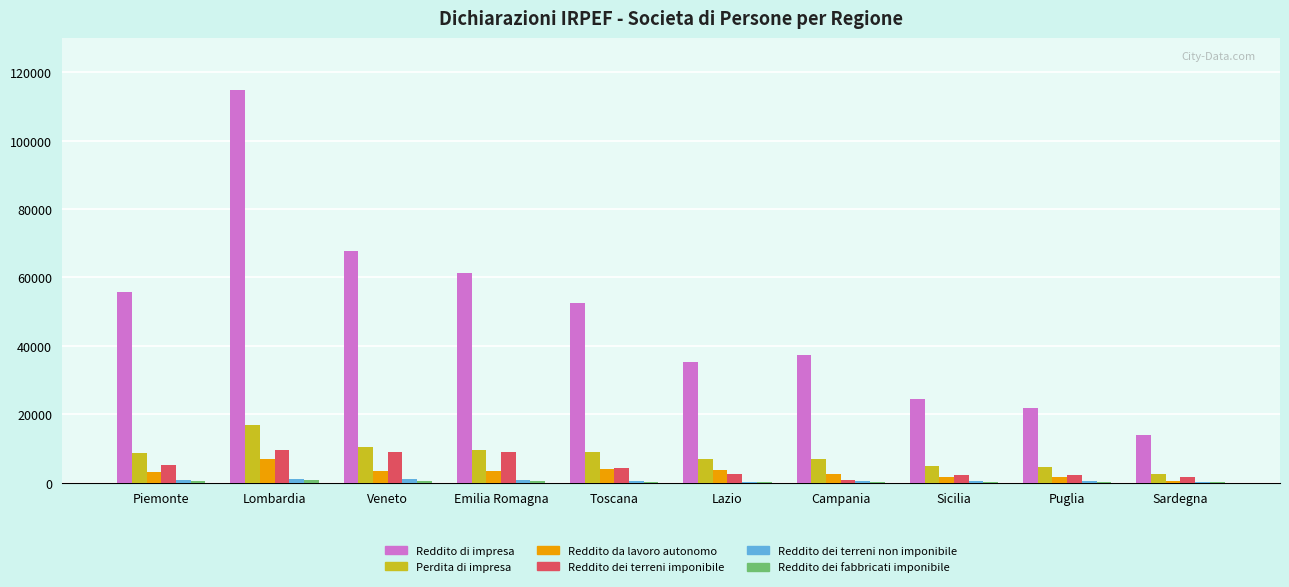

Which series changed the most between Toscana and Campania?

Reddito di impresa